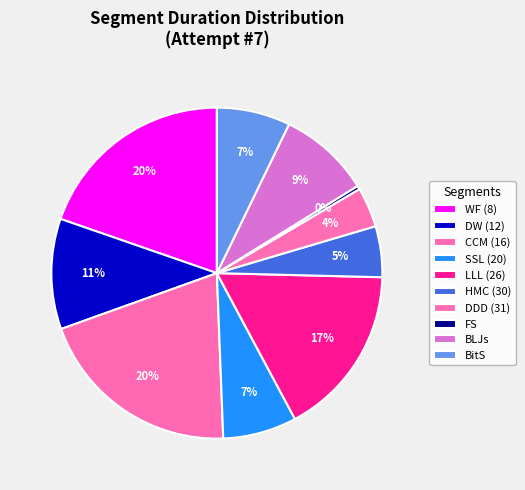

How many segments does this pie chart have?

10